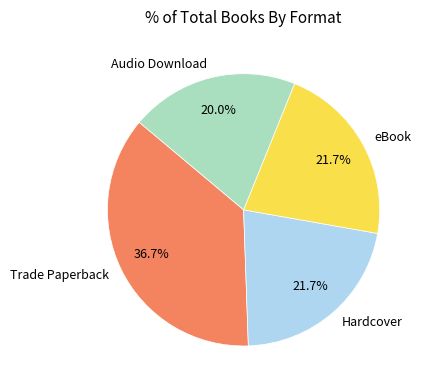

Count the number of slices in the pie.

4